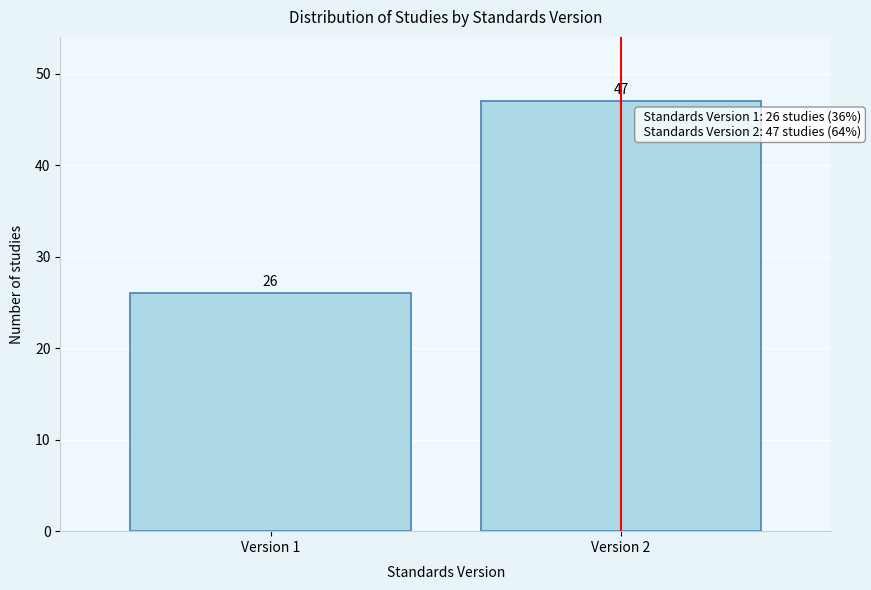

Reading right to left, extract all data points from this chart.

47	26